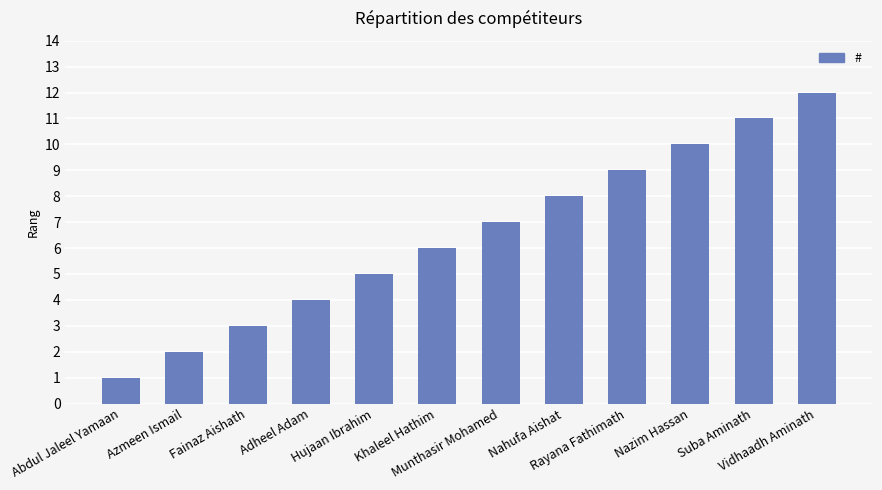

True or false: the data shows 16 at Vidhaadh Aminath.

False